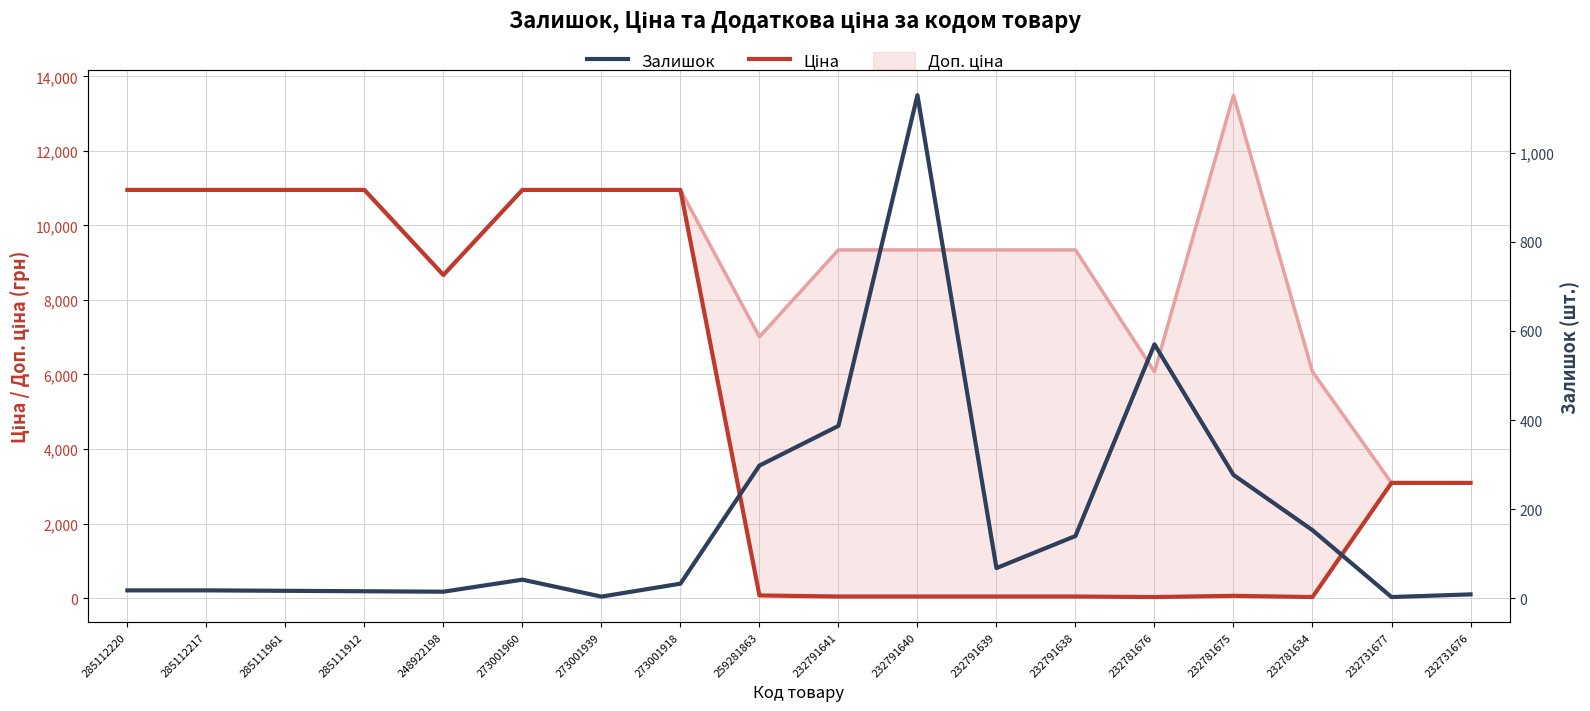

How many times do Залишок and Ціна cross each other?

2